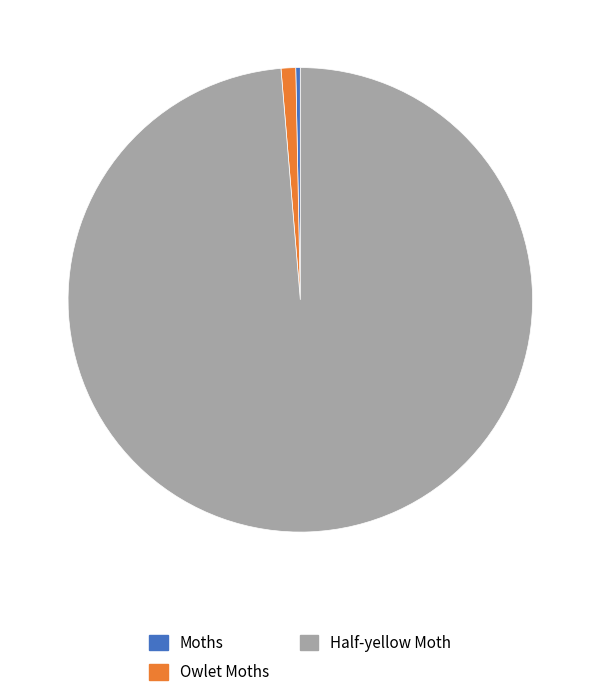

Do Half-yellow Moth and Owlet Moths together represent more than half of the pie?

Yes